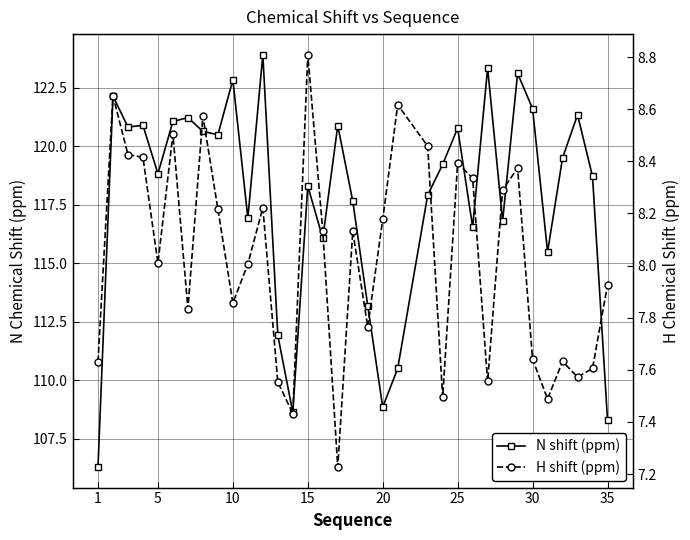

Is it true that H shift (ppm) equals 4.0 at 29?

False